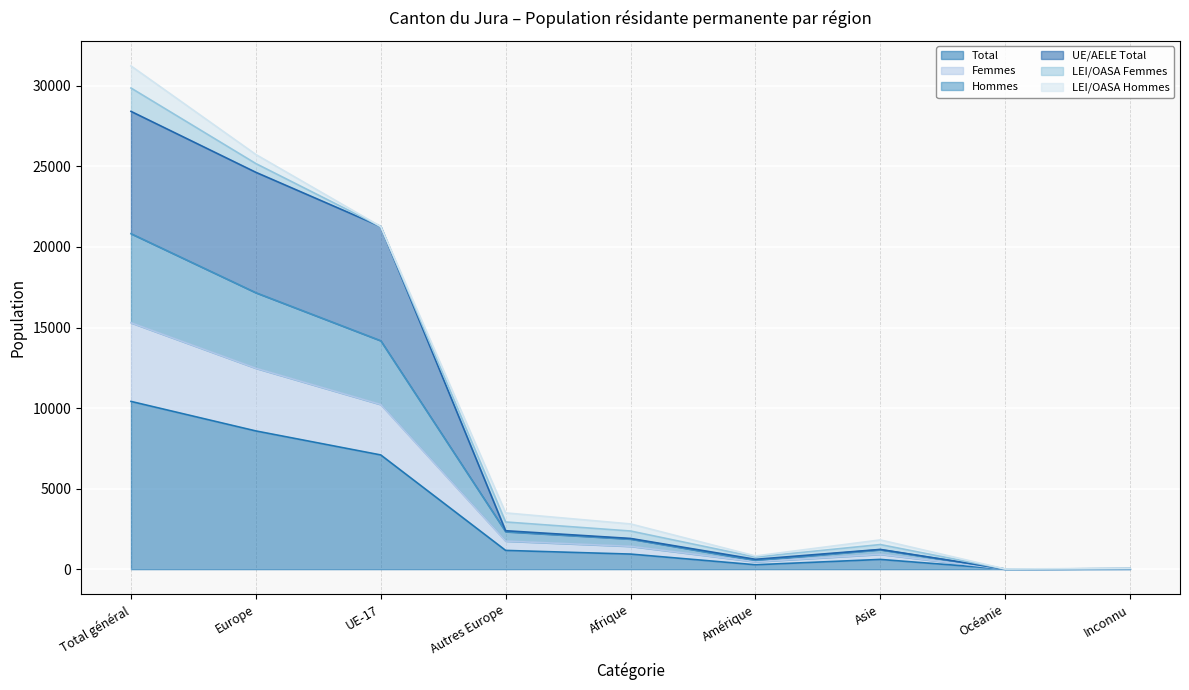

Which category has the lowest value in the UE/AELE Total series?

Océanie